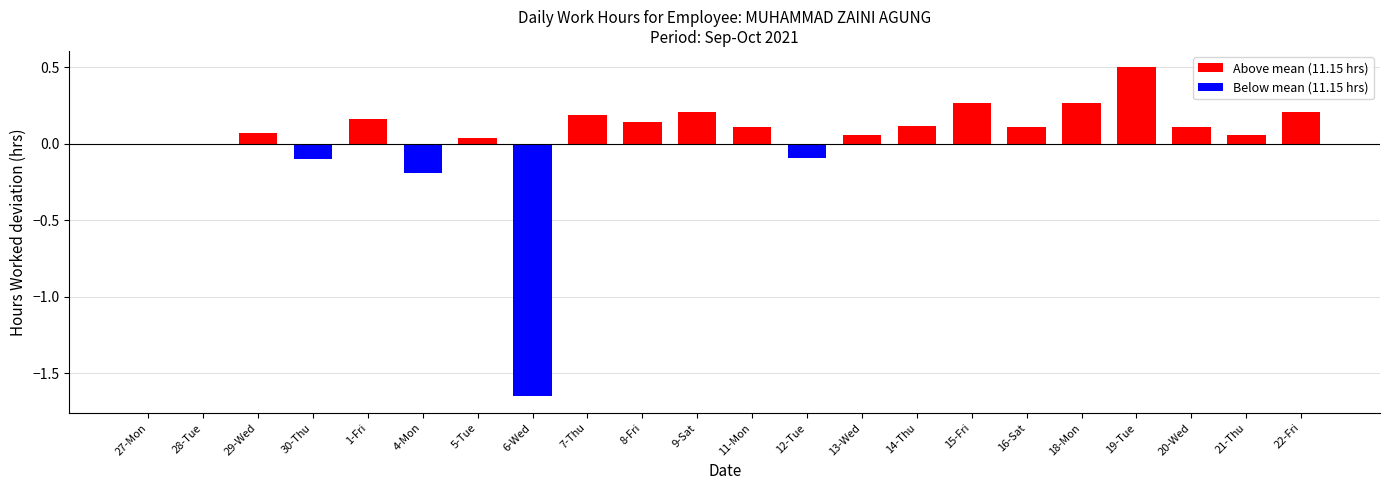

The value at 28-Tue is 0.0. True or false?

True